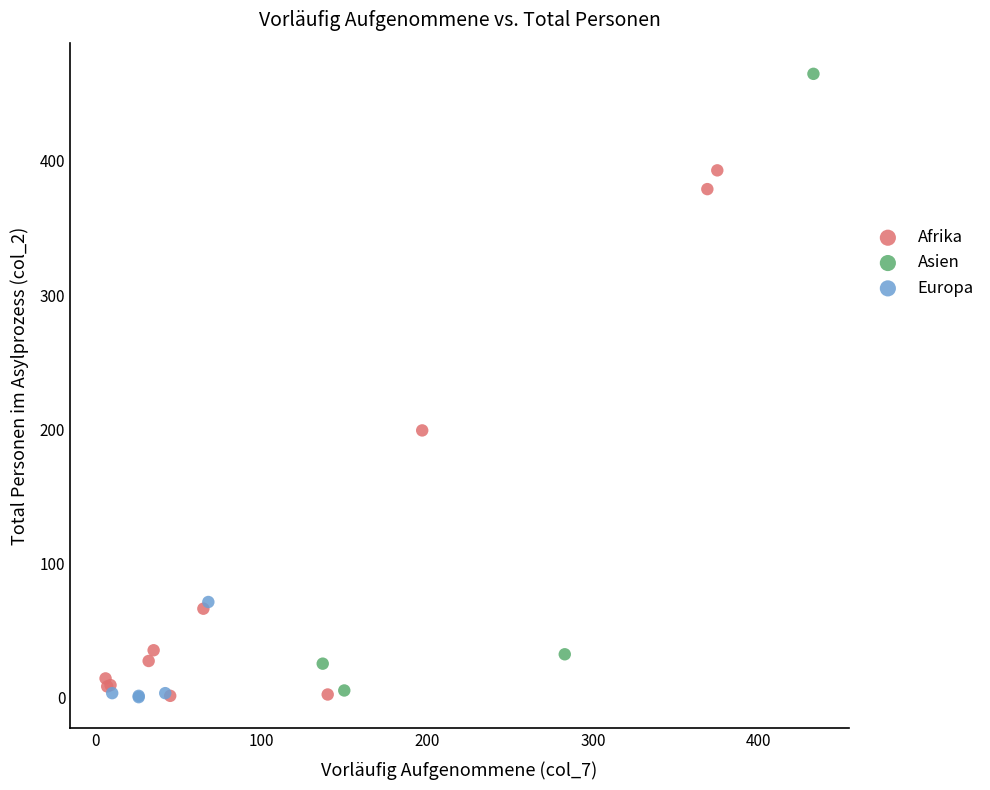

Which series has the largest Y range (max minus min)?

Asien